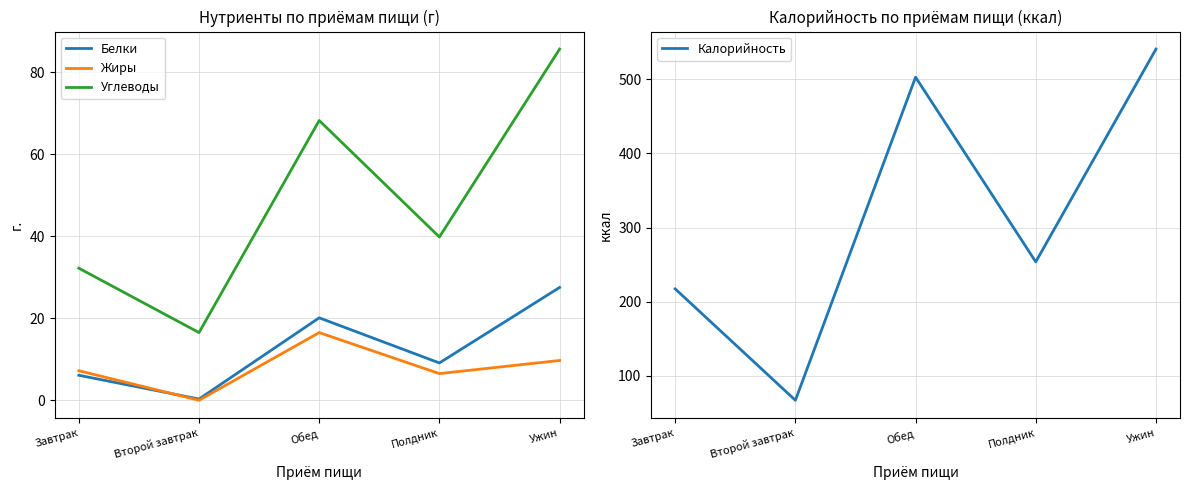

Which has a higher value, Второй завтрак or Ужин?

Ужин